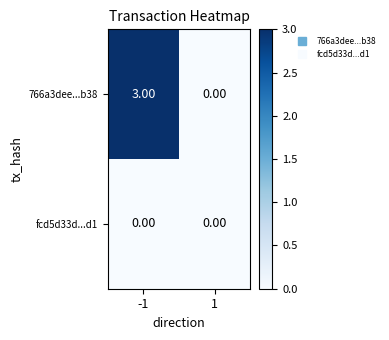

List the series in order of their peak value, lowest first.

fcd5d33d...d1, 766a3dee...b38